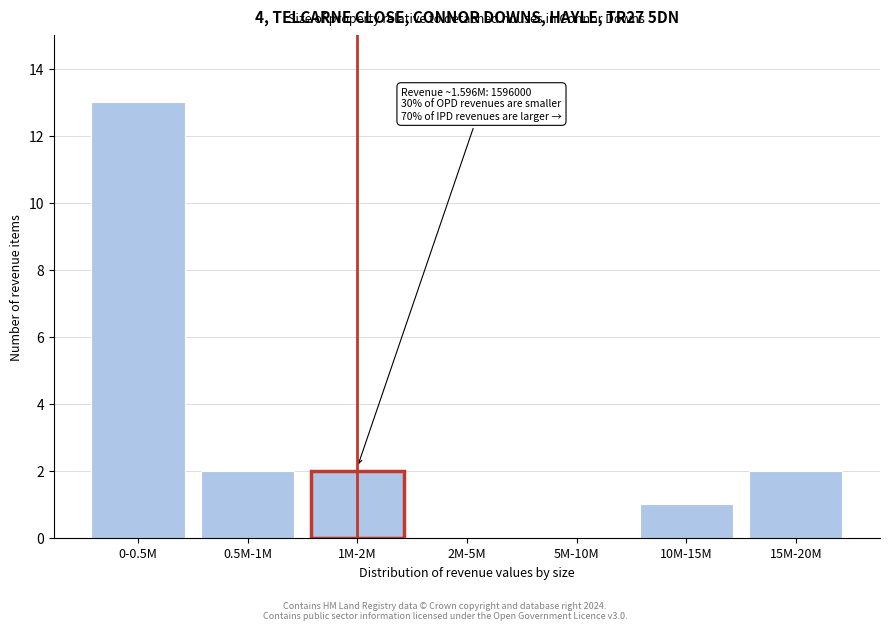

Reading right to left, what are all the values shown in this chart?

15M-20M=2	10M-15M=1	5M-10M=0	2M-5M=0	1M-2M=2	0.5M-1M=2	0-0.5M=13